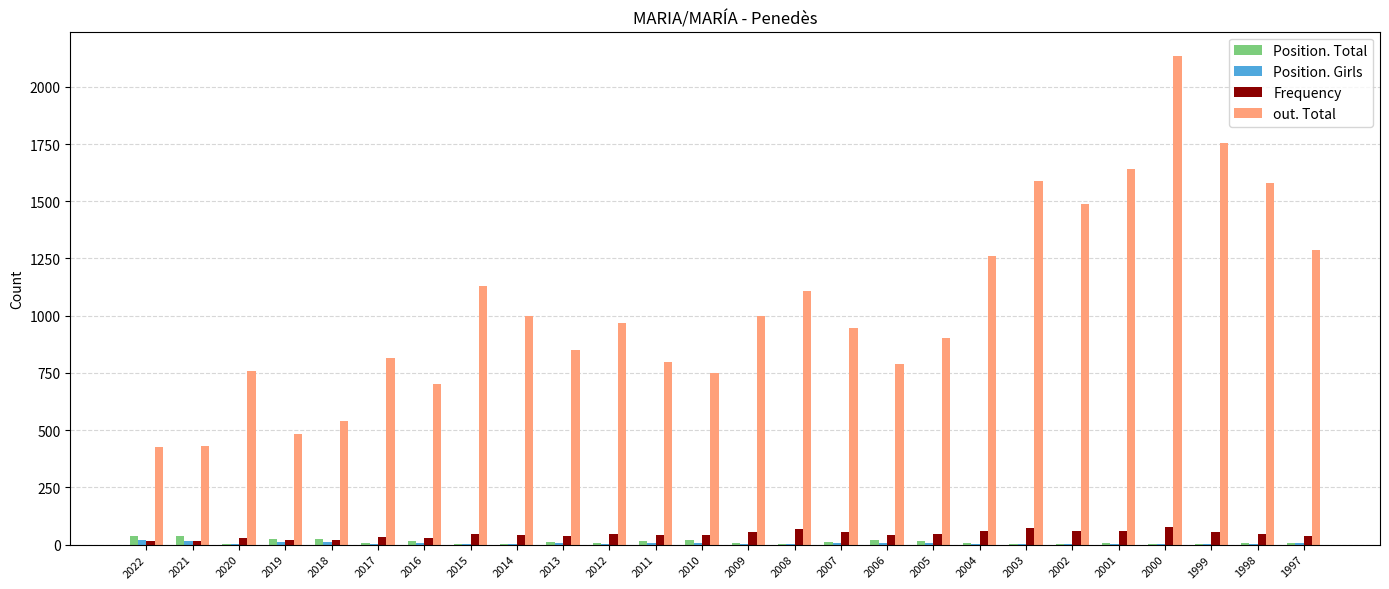

Which series has the largest total across all categories?

out. Total